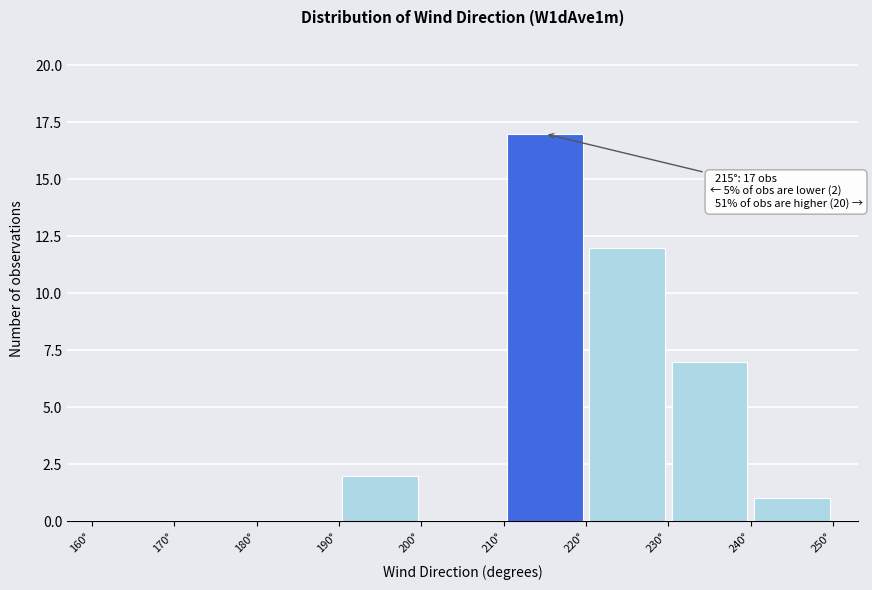

Which range on the x-axis has the tallest bar?

210 to 220